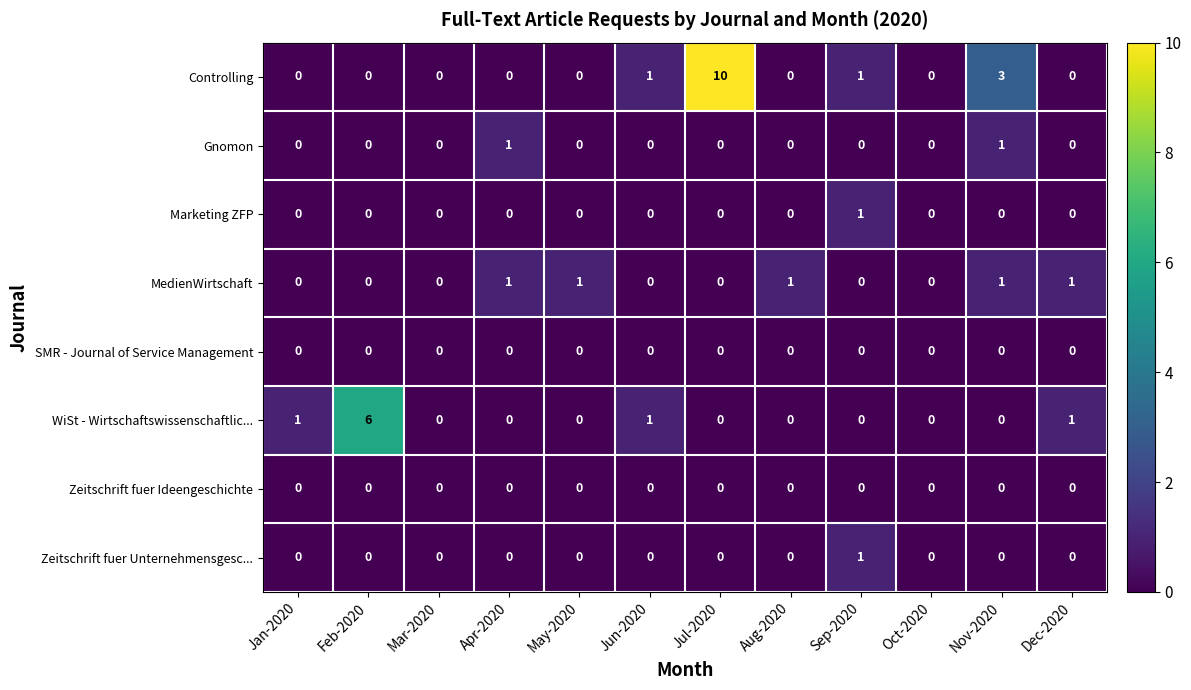

Which series has the largest range (max minus min)?

Controlling